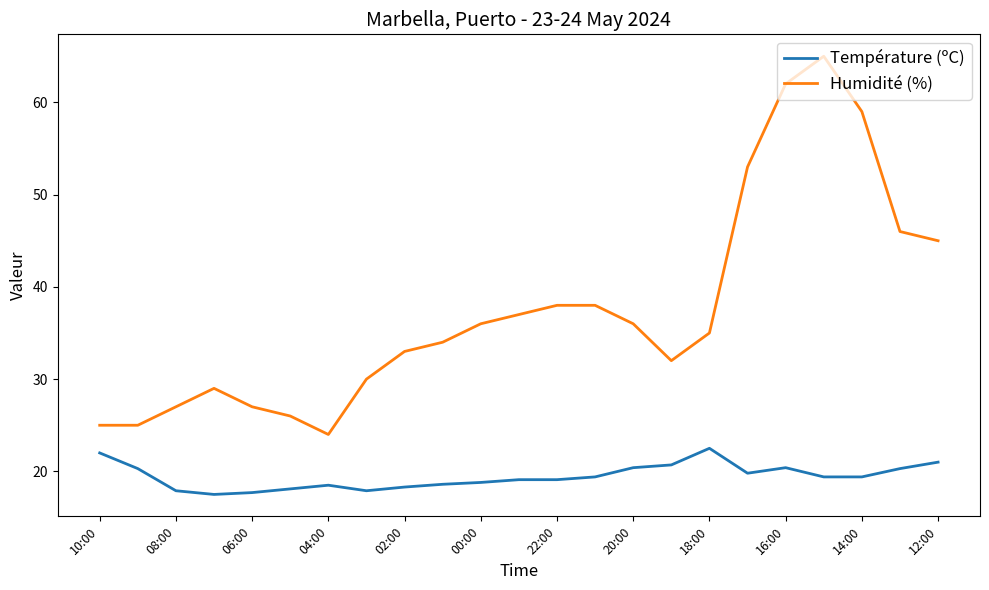

What is the difference between the maximum and minimum values in the Humidité (%) series?

41.0